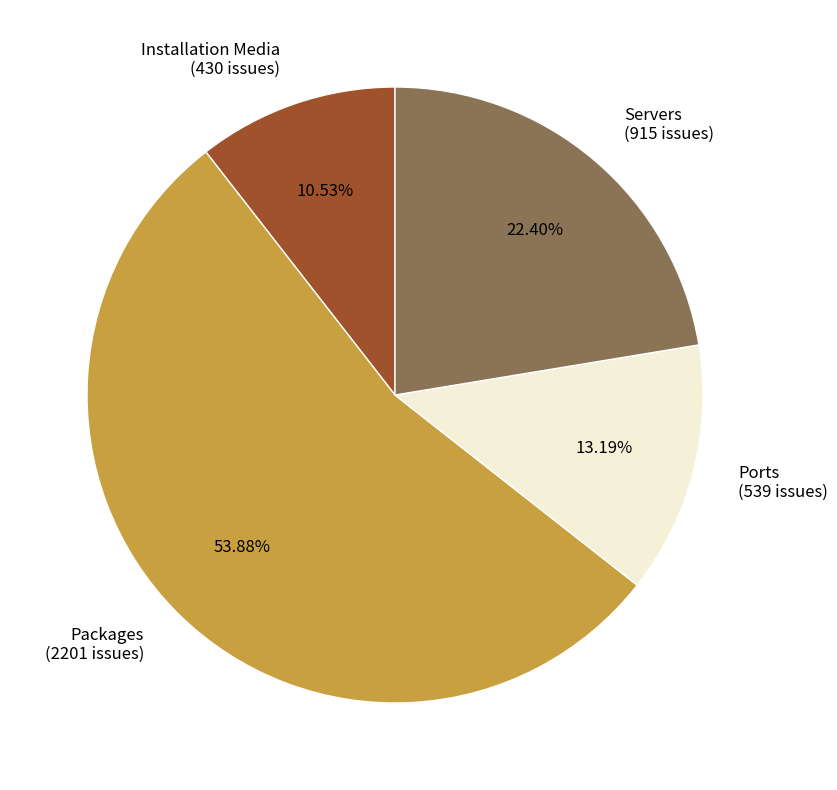

Which category accounts for the majority?

Packages (2201 issues)